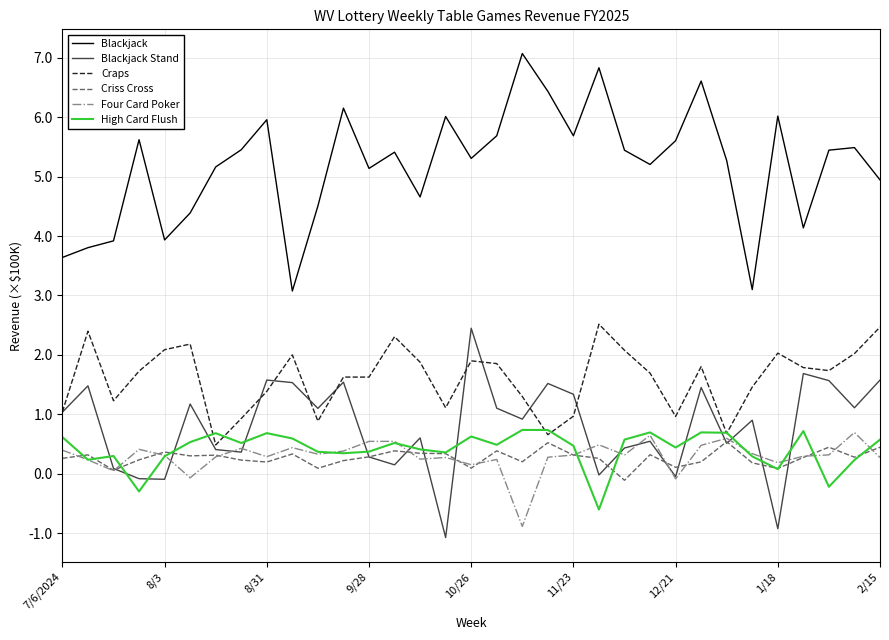

What is the minimum value for Blackjack?

3.1